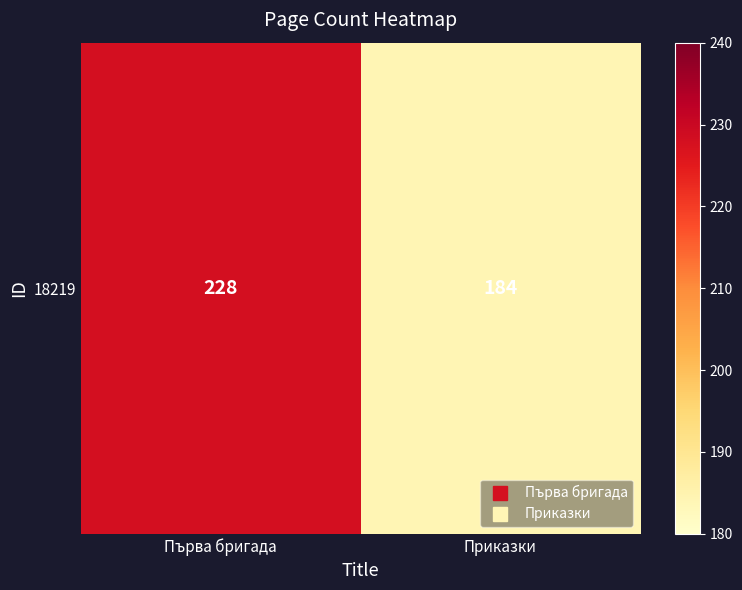

What is the approximate value at Първа бригада, to the nearest 5?

230